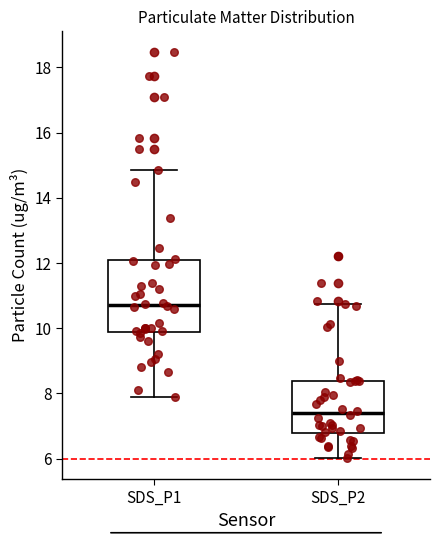

Which box's median line is the highest?

SDS_P1